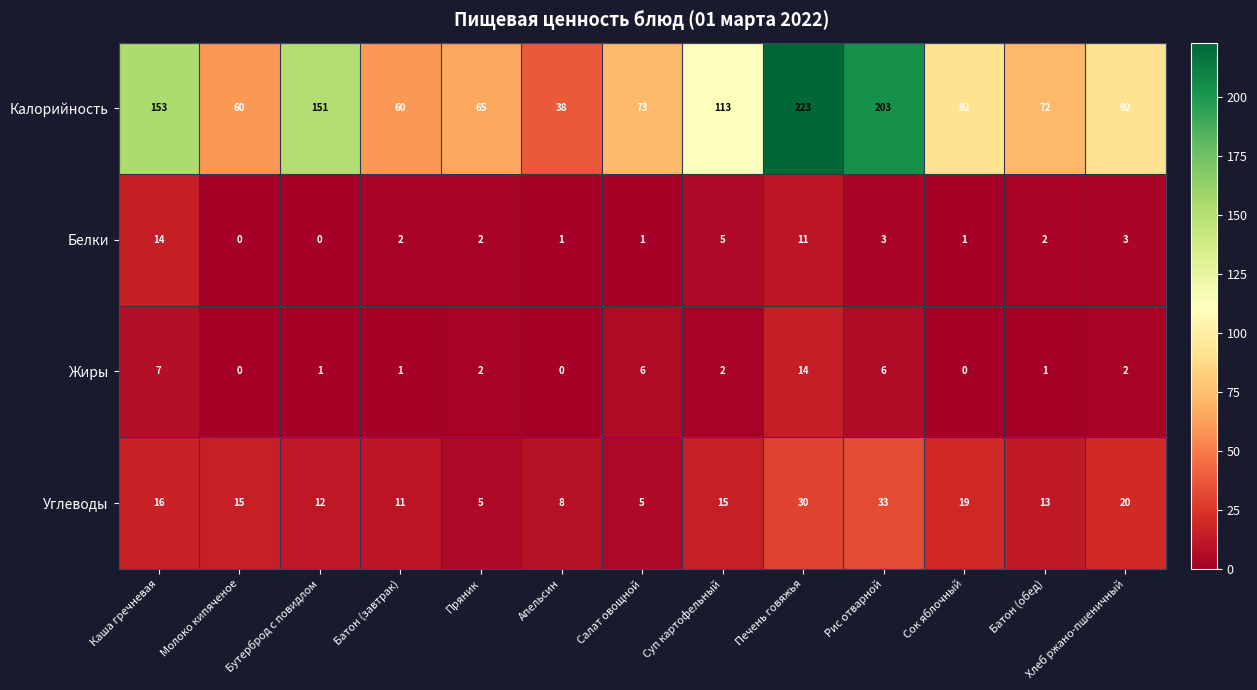

At how many categories does at least one series exceed 200?

2